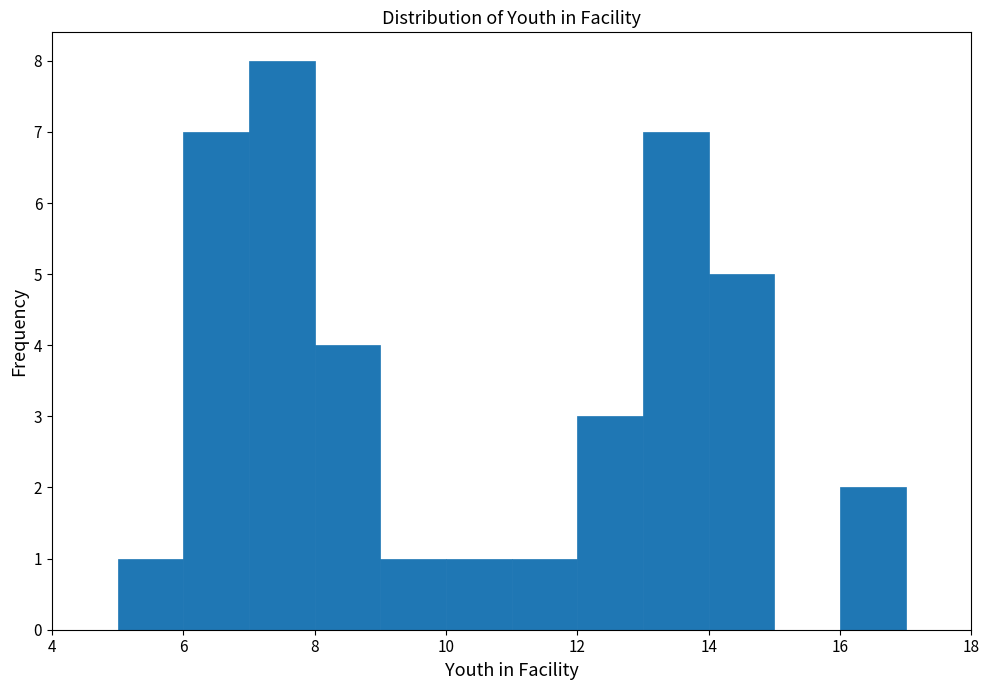

Over which range of the x-axis is the bar tallest?

7 to 8